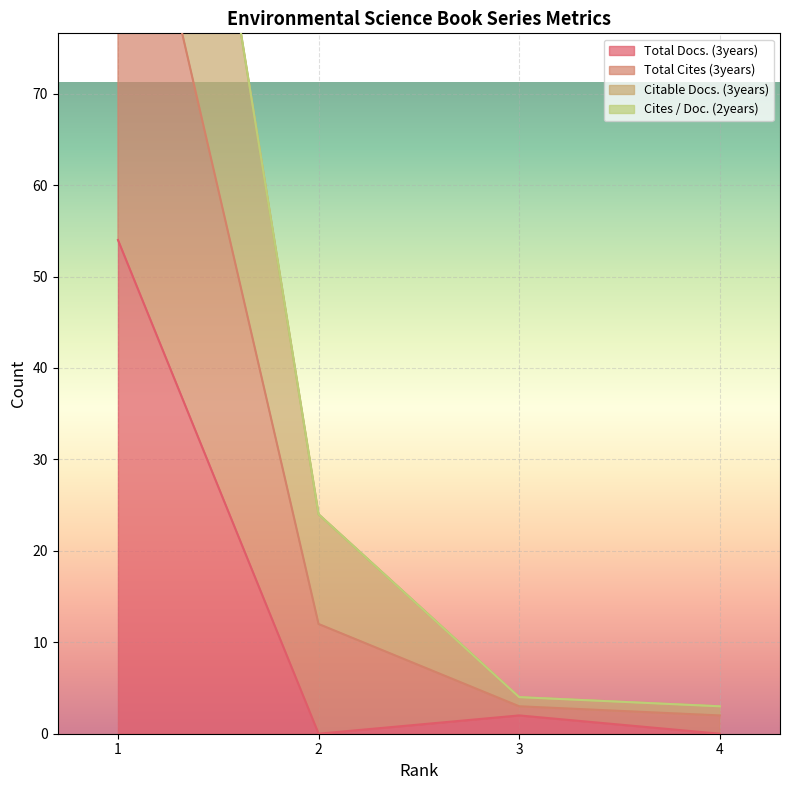

True or false: Total Docs. (3years) has more than 1 points higher than both neighbors.

False